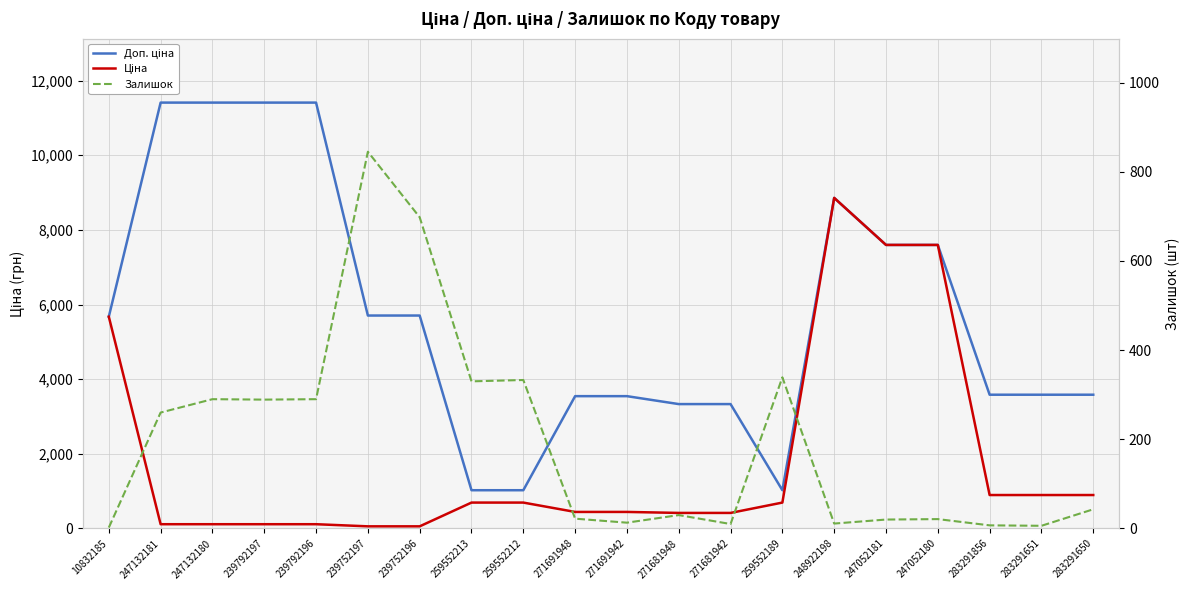

How many data points in Ціна are less than 693?

10